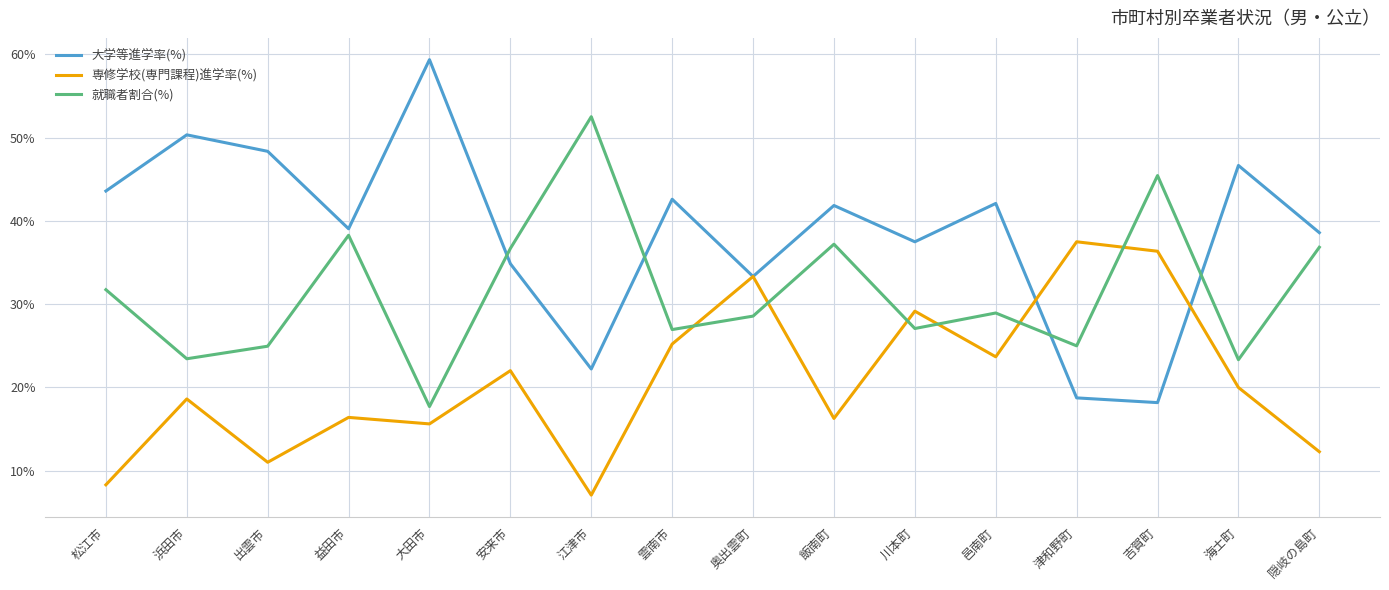

True or false: 大学等進学率(%) has more than 0 points higher than both neighbors.

True